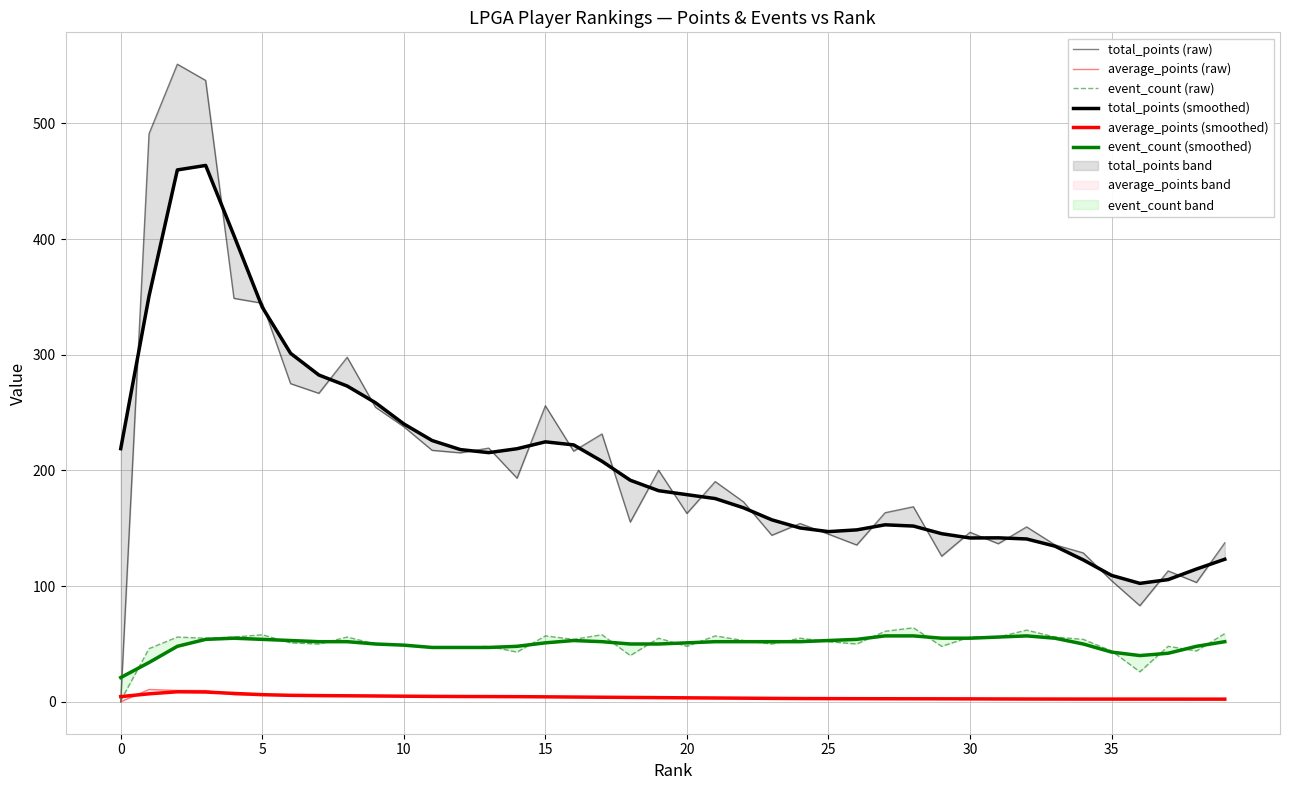

True or false: average_points (raw) and total_points (smoothed) intersect in this chart.

False